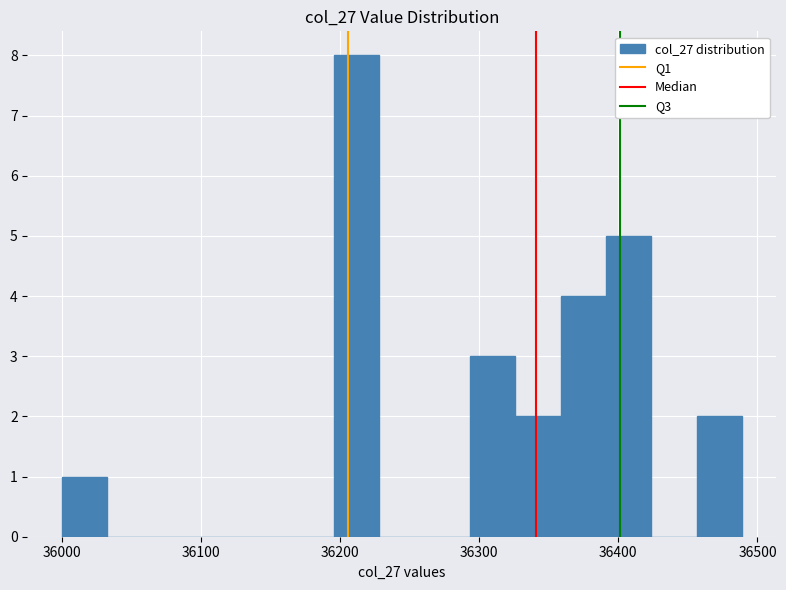

Read against the x-axis, roughly where is the centre of the tallest bar?

36210